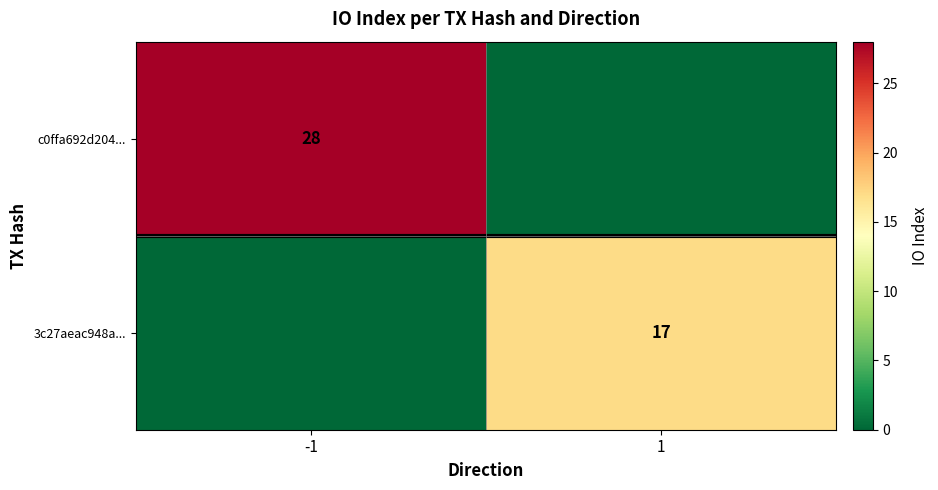

The c0ffa692d204... series shows 28 at -1. True or false?

True